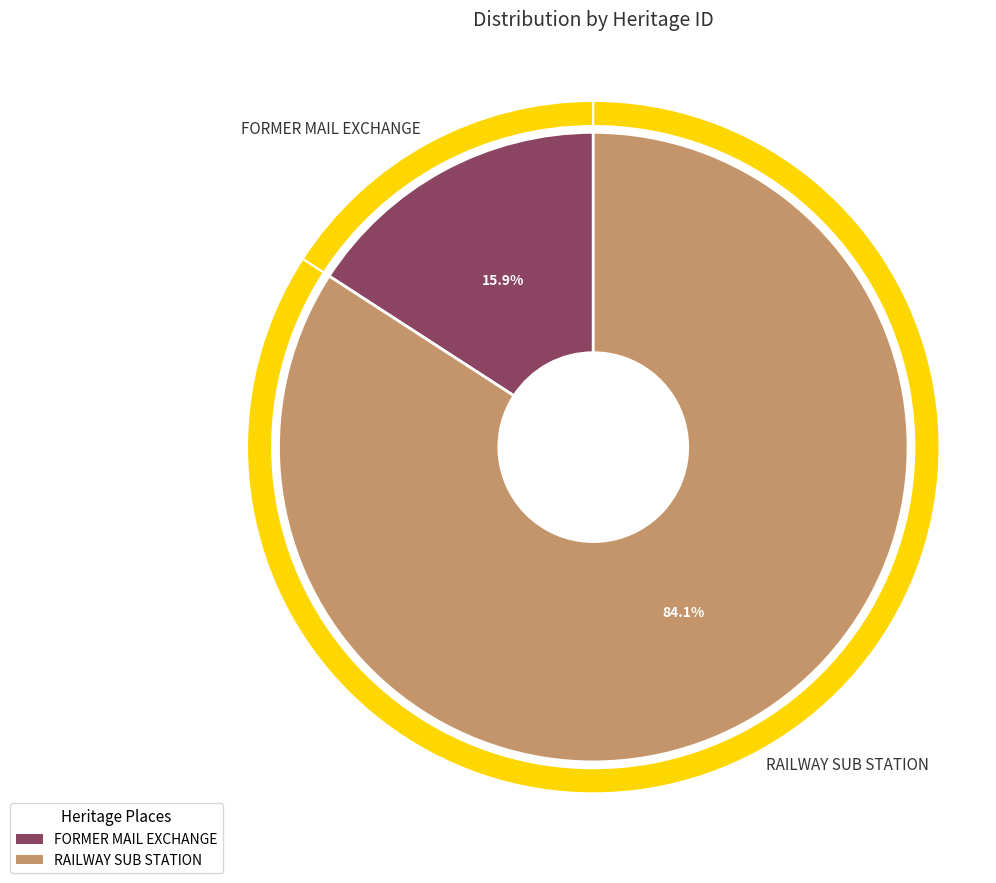

To the nearest percent, what is the difference between the largest and smallest slice percentages?

68%